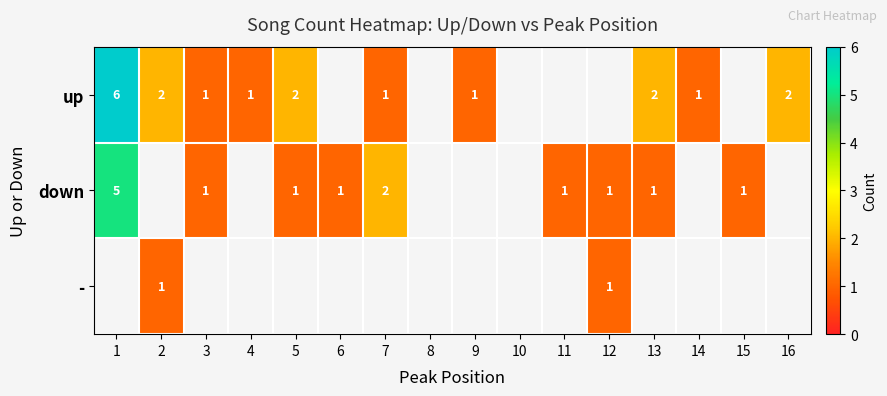

True or false: up has a value of 3.5 at 5.

False